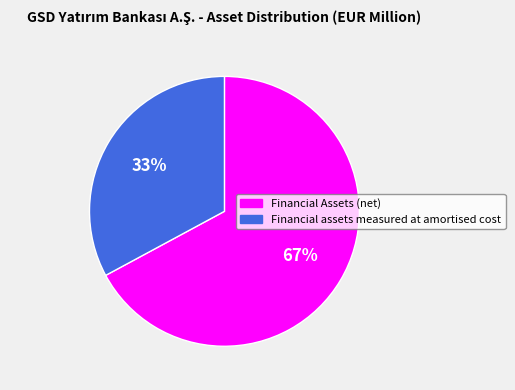

The Financial Assets (net) slice represents 67% of the pie. True or false?

True